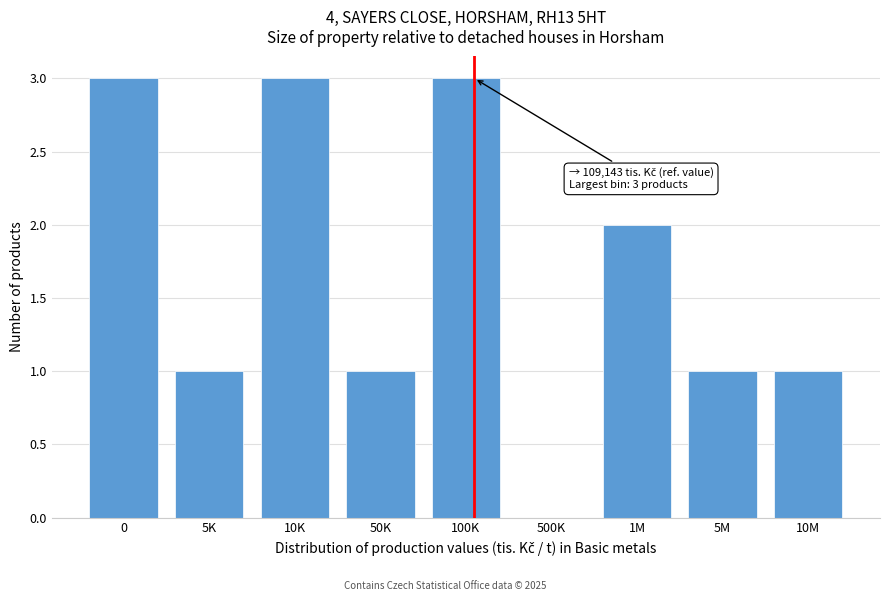

Reading left to right, transcribe all the data shown in this chart.

0=3	5K=1	10K=3	50K=1	100K=3	500K=0	1M=2	5M=1	10M=1